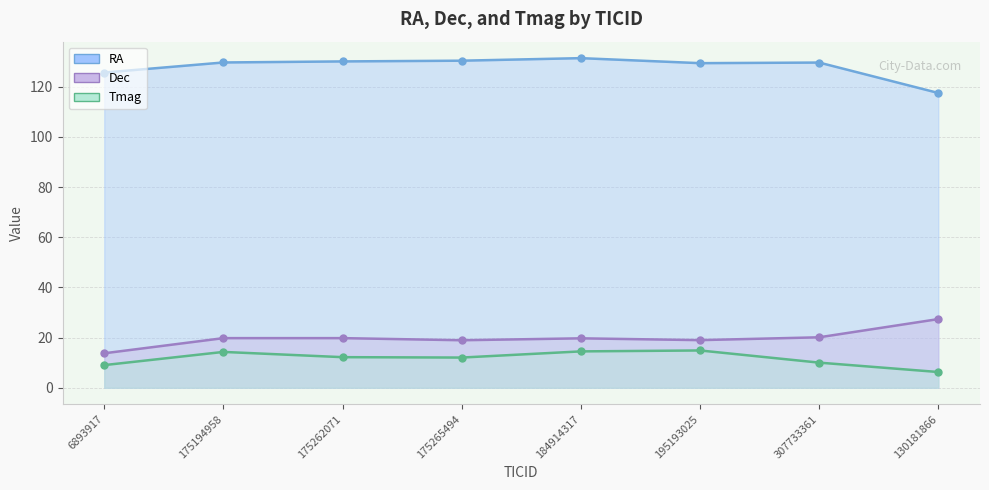

Rank the series at 175265494 from highest to lowest value.

RA, Dec, Tmag